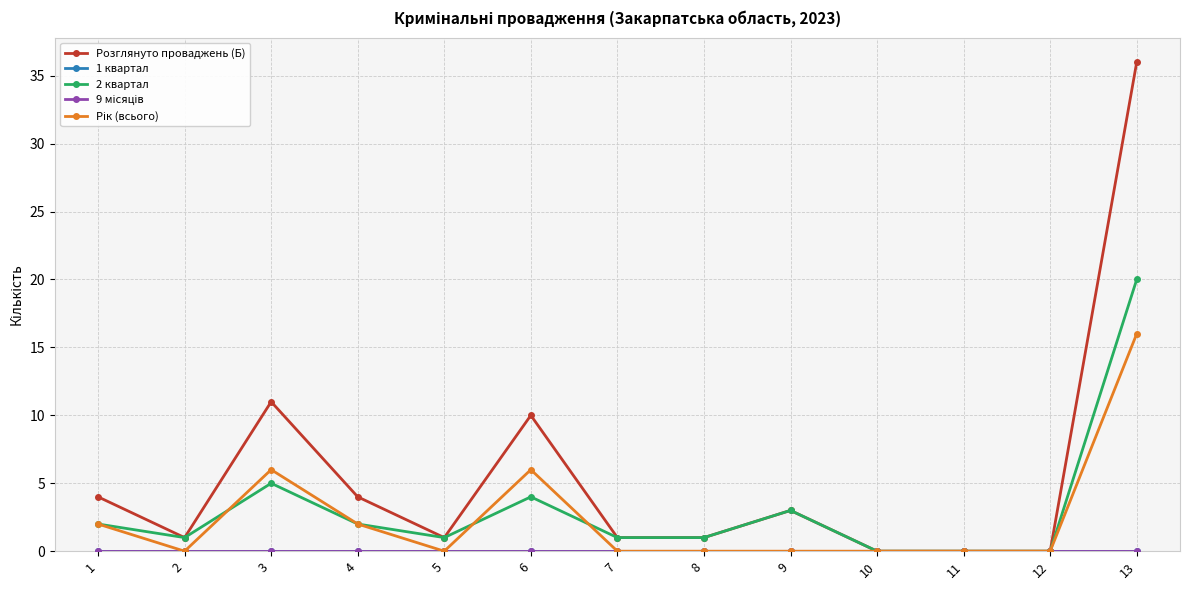

Is this an area chart (filled region under the line)?

No